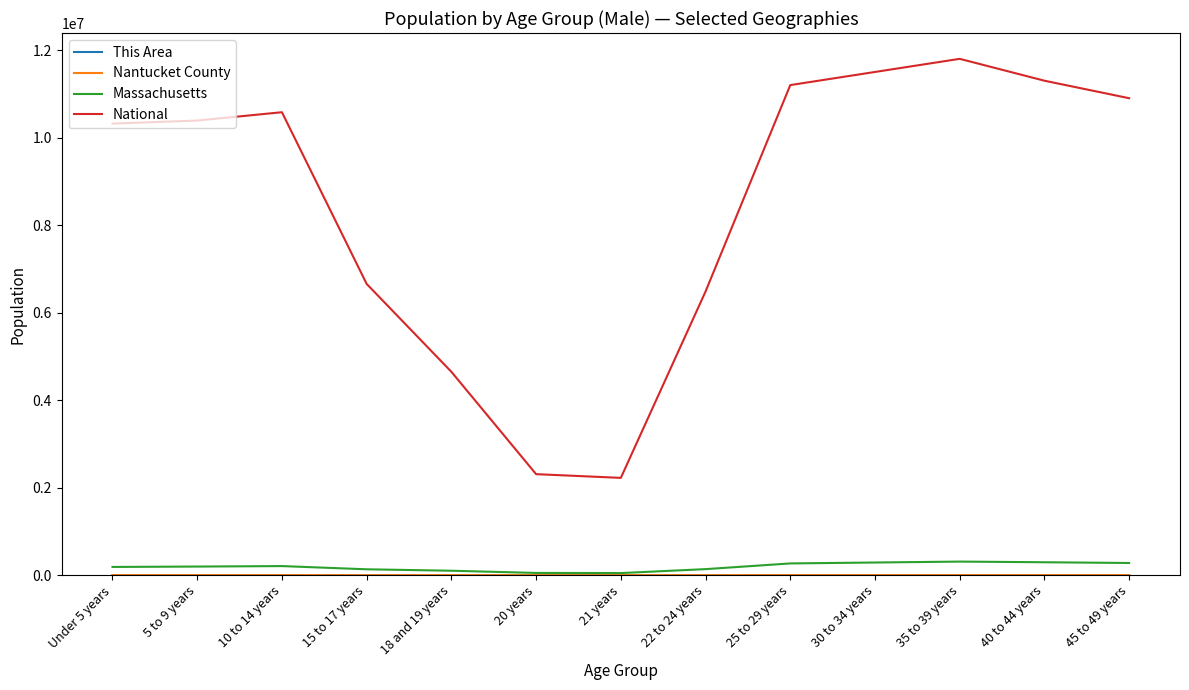

The value of National at 25 to 29 years is 11200000. True or false?

True